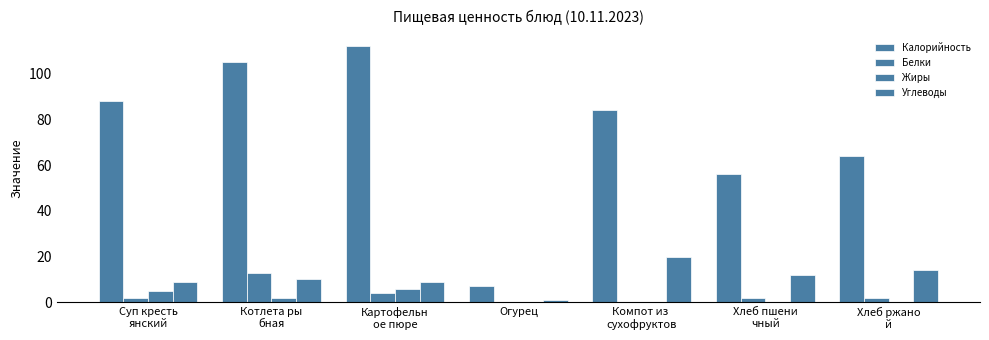

How many categories are shown in the chart?

7